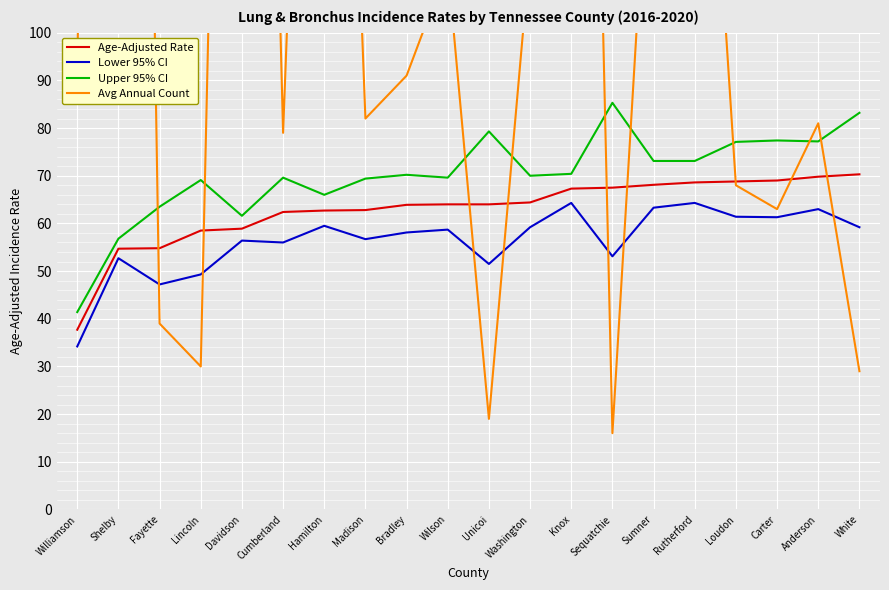

At which label is Age-Adjusted Rate closest to 54?

Shelby